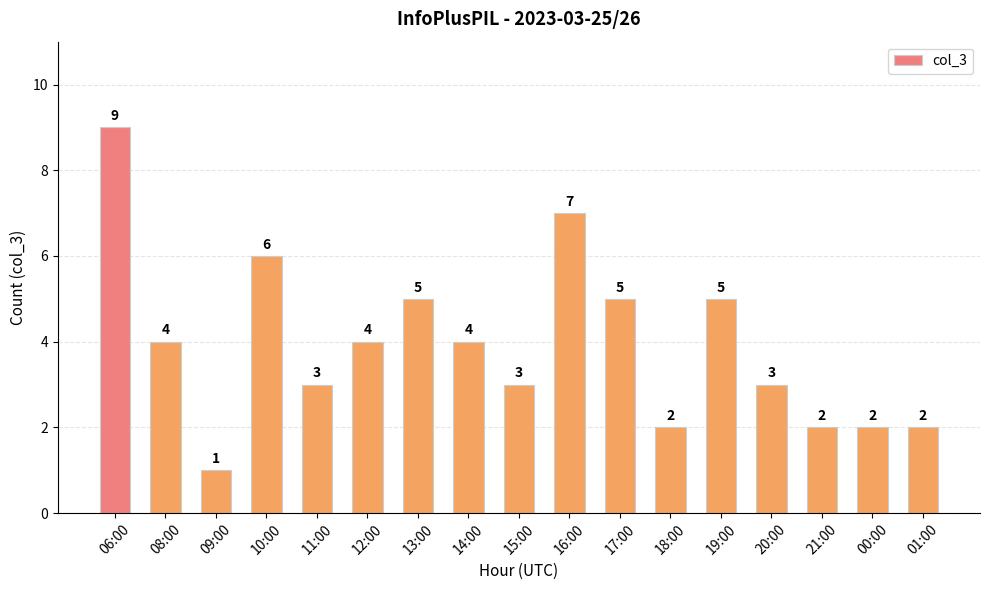

How many data points are less than 4?

8